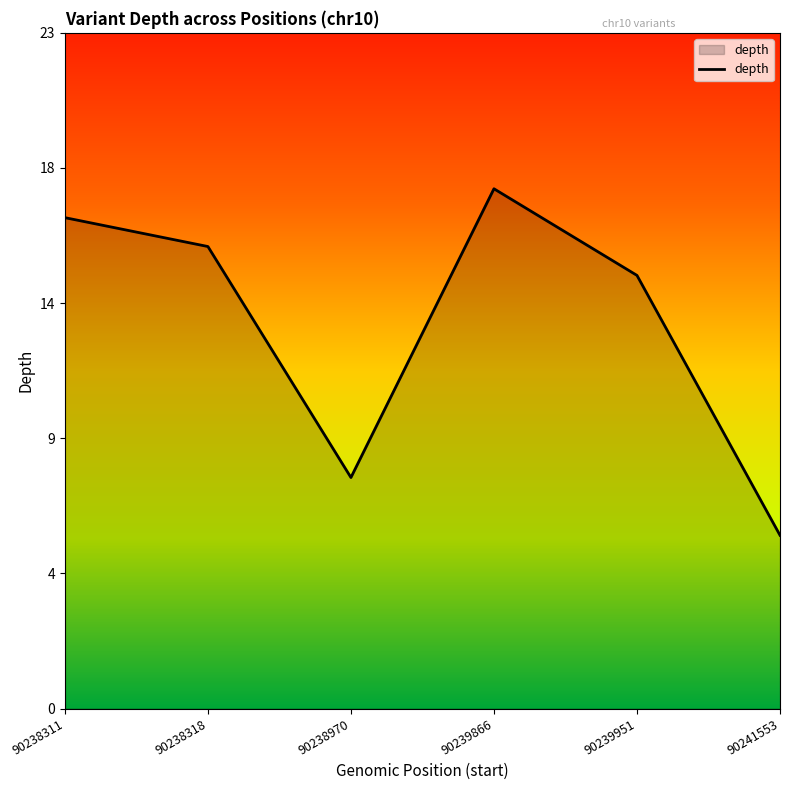

Reading left to right, transcribe all the data shown in this chart.

90238311=17	90238318=16	90238970=8	90239866=18	90239951=15	90241553=6